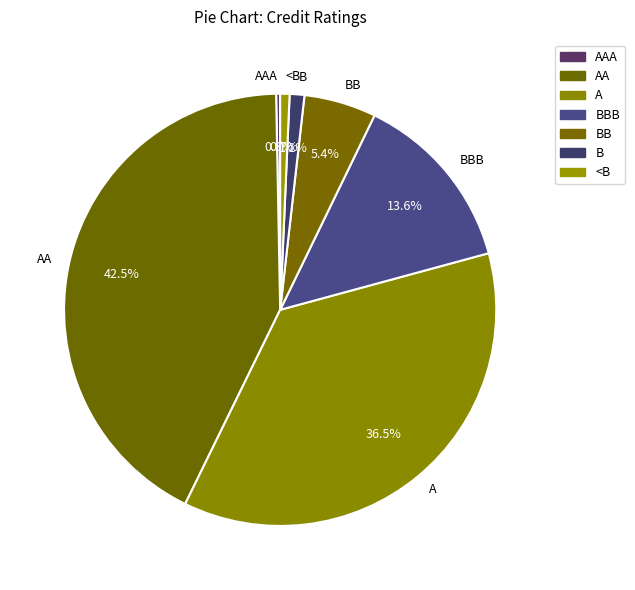

Which category has the biggest portion of the pie?

AA